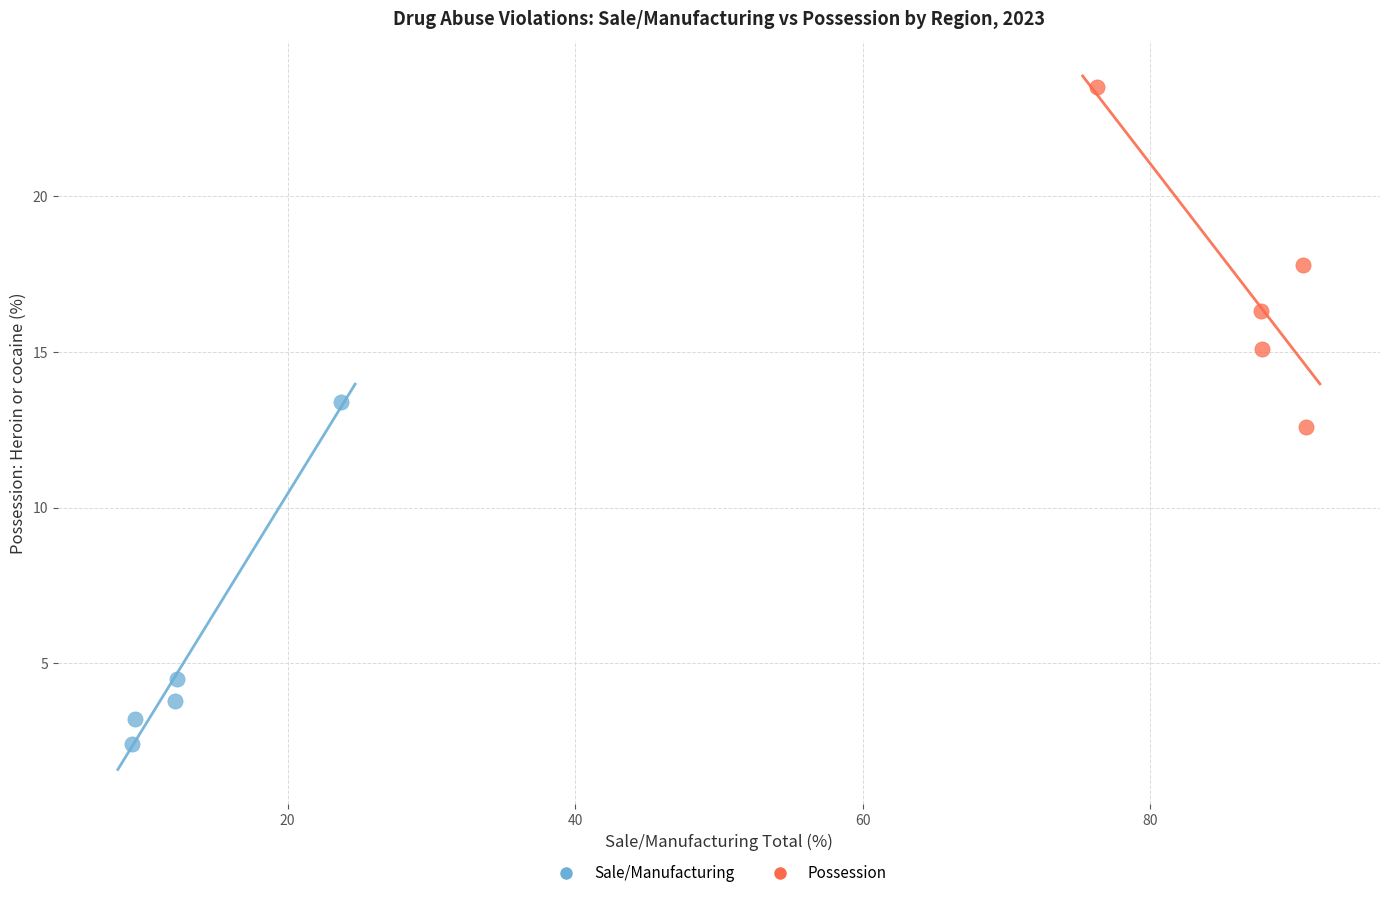

Which series has the widest spread of Y values?

Sale/Manufacturing